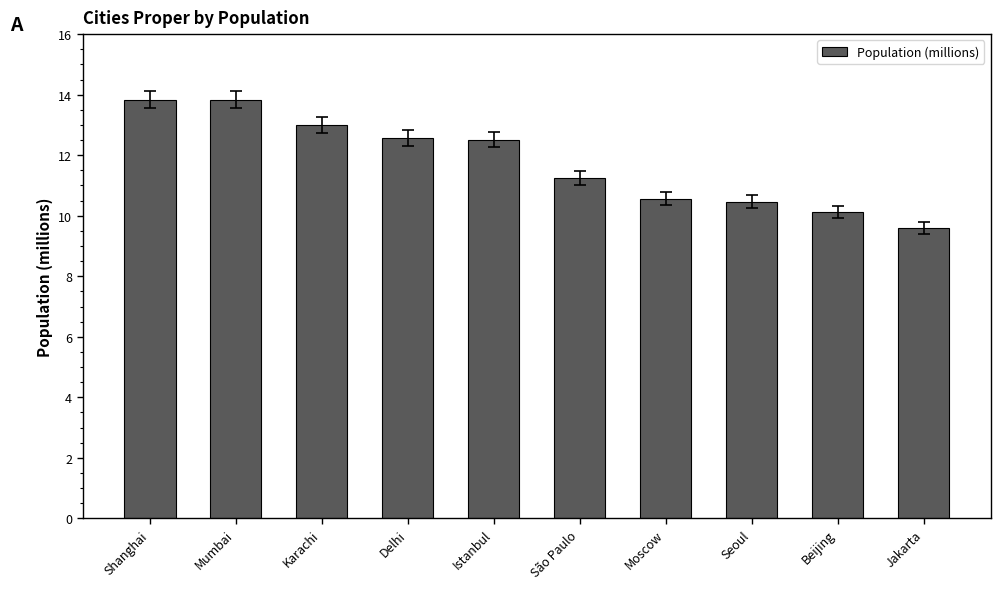

True or false: the data shows 20.7 at Mumbai.

False